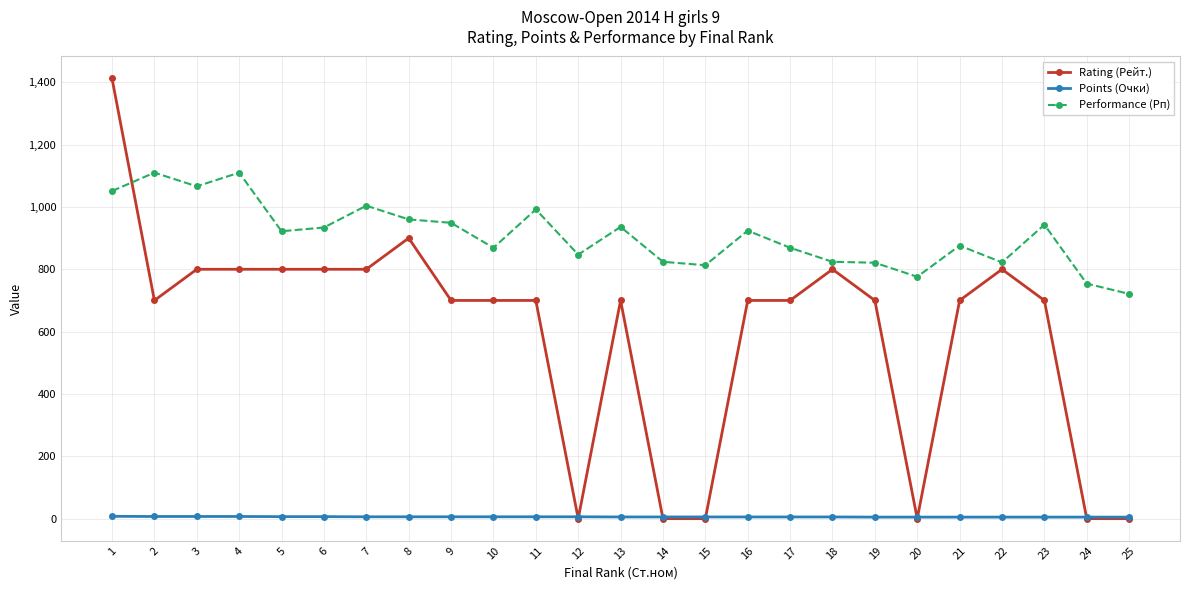

List the series in order of their peak value, lowest first.

Points (Очки), Performance (Рп), Rating (Рейт.)